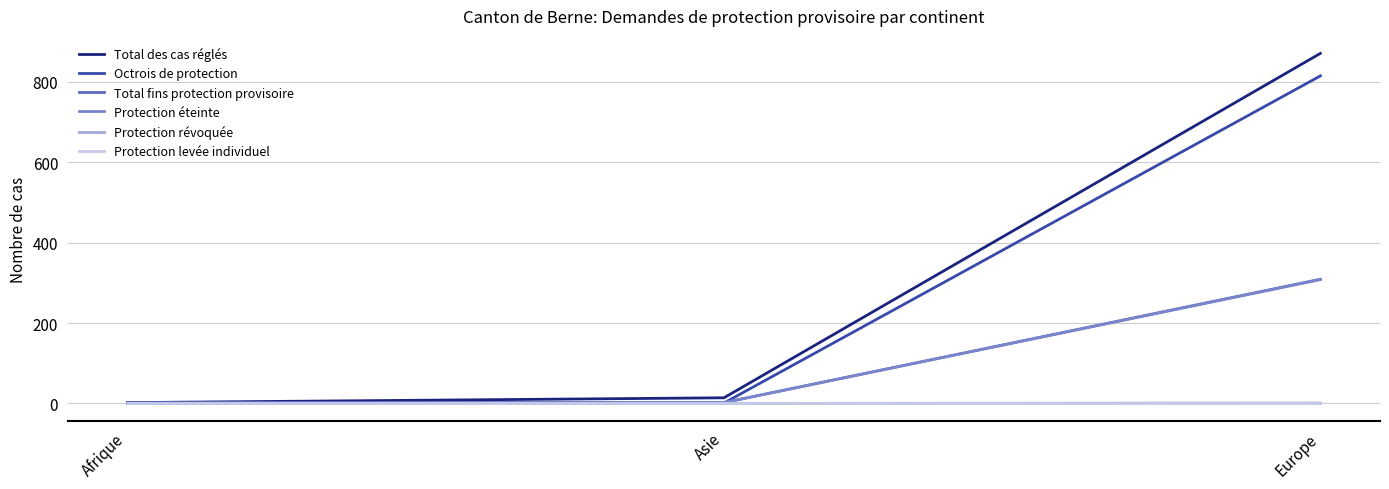

How many lines are shown in the chart?

6